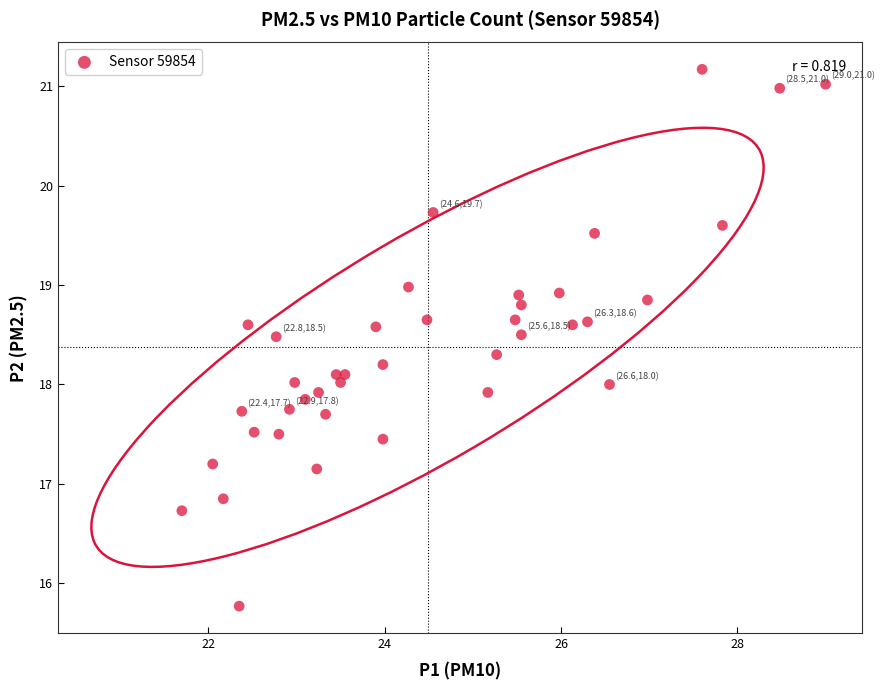

What is the range of Y values (max minus min)?

5.4